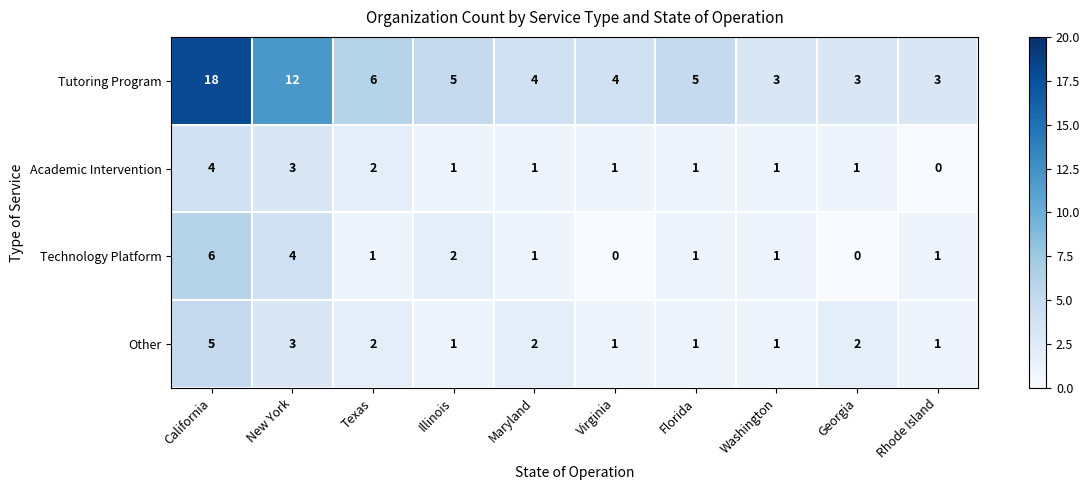

What is the sum of the Other values at California and Illinois?

6